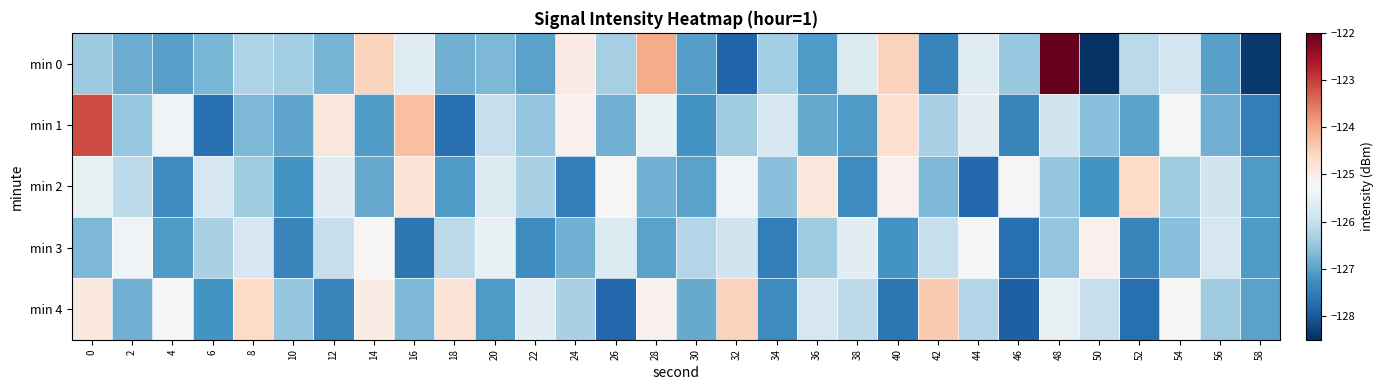

Reading left to right, list all the values displayed in this chart.

min 0: 0=-126.4	2=-126.9	4=-127.0	6=-126.7	8=-126.3	10=-126.4	12=-126.8	14=-124.5	16=-125.7	18=-126.8	20=-126.7	22=-127.0	24=-125.0	26=-126.3	28=-124.0	30=-127.0	32=-127.8	34=-126.4	36=-127.1	38=-125.7	40=-124.5	42=-127.4	44=-125.7	46=-126.5	48=-122.0	50=-128.4	52=-126.1	54=-125.9	56=-127.0	58=-128.4
min 1: 0=-123.1	2=-126.5	4=-125.4	6=-127.7	8=-126.7	10=-127.0	12=-124.9	14=-127.1	16=-124.3	18=-127.7	20=-126.0	22=-126.5	24=-125.1	26=-126.8	28=-125.5	30=-127.2	32=-126.4	34=-125.8	36=-126.9	38=-127.1	40=-124.7	42=-126.3	44=-125.6	46=-127.4	48=-125.9	50=-126.6	52=-127.0	54=-125.3	56=-126.8	58=-127.5
min 2: 0=-125.5	2=-126.1	4=-127.3	6=-125.8	8=-126.4	10=-127.2	12=-125.6	14=-126.9	16=-124.8	18=-127.1	20=-125.7	22=-126.3	24=-127.5	26=-125.2	28=-126.8	30=-127.0	32=-125.4	34=-126.6	36=-124.9	38=-127.3	40=-125.1	42=-126.7	44=-127.8	46=-125.3	48=-126.5	50=-127.2	52=-124.6	54=-126.4	56=-125.9	58=-127.1
min 3: 0=-126.7	2=-125.4	4=-127.1	6=-126.3	8=-125.8	10=-127.4	12=-126.0	14=-125.2	16=-127.6	18=-126.1	20=-125.5	22=-127.3	24=-126.8	26=-125.7	28=-127.0	30=-126.2	32=-125.9	34=-127.5	36=-126.4	38=-125.6	40=-127.2	42=-126.0	44=-125.3	46=-127.7	48=-126.5	50=-125.1	52=-127.4	54=-126.6	56=-125.8	58=-127.1
min 4: 0=-124.9	2=-126.8	4=-125.3	6=-127.2	8=-124.6	10=-126.5	12=-127.4	14=-125.0	16=-126.7	18=-124.8	20=-127.1	22=-125.6	24=-126.3	26=-127.8	28=-125.1	30=-126.9	32=-124.5	34=-127.3	36=-125.8	38=-126.1	40=-127.6	42=-124.4	44=-126.2	46=-127.9	48=-125.5	50=-126.0	52=-127.7	54=-125.2	56=-126.4	58=-127.0